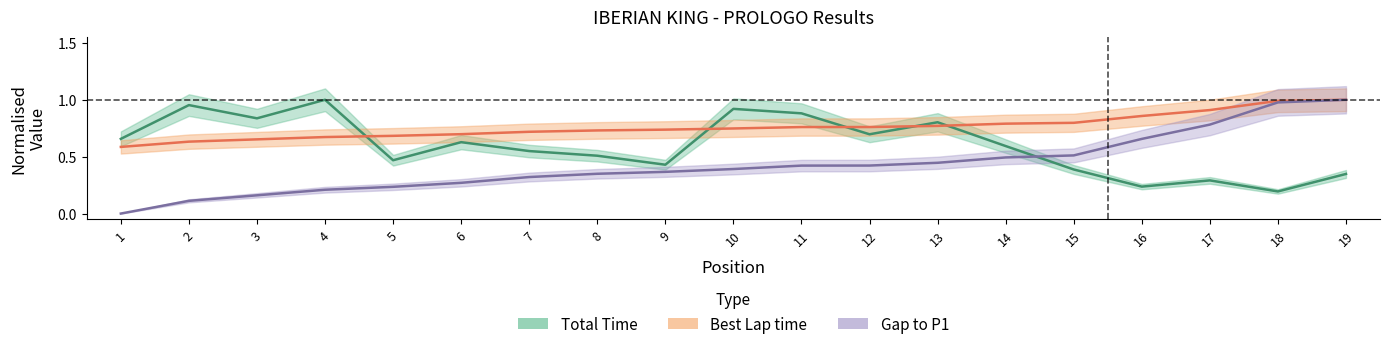

What is the sum of the Total Time values at 8 and 12?

1.2